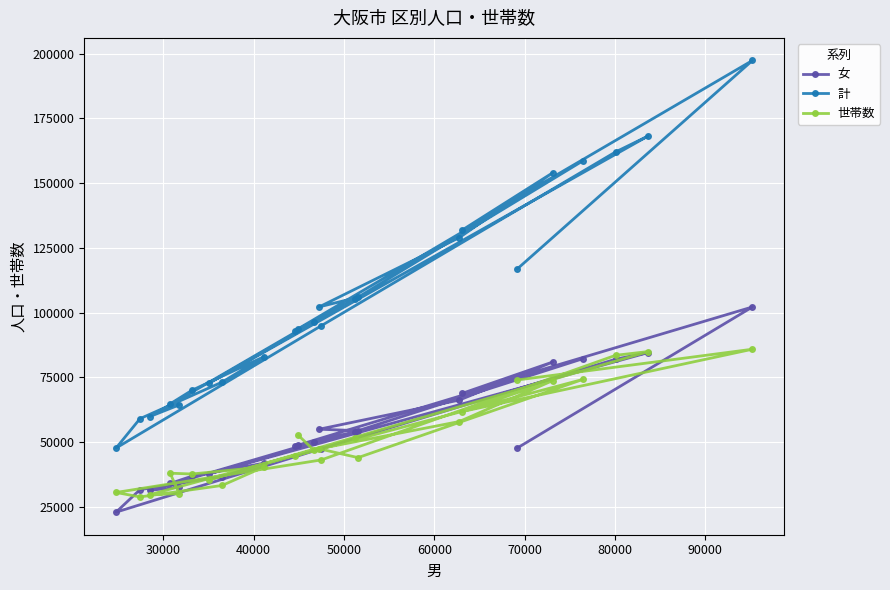

True or false: 計 has more than 1 interior local peaks.

True